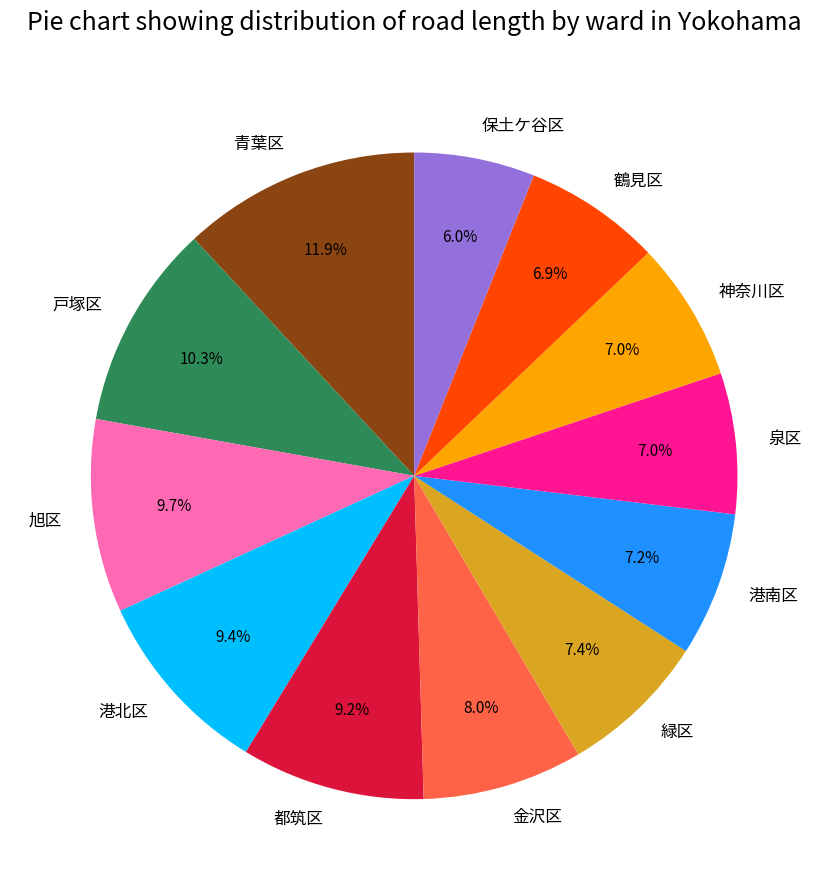

Is the sum of 旭区 and 鶴見区 greater than half?

No